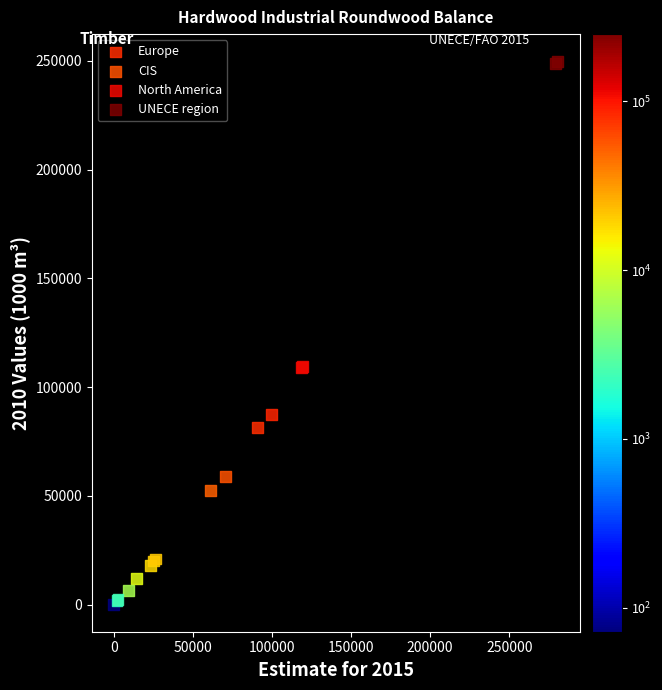

Which series reaches the maximum Y coordinate?

UNECE region